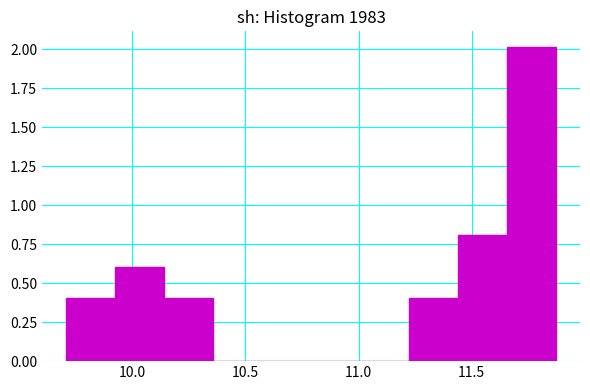

Reading left to right, list every bar in this chart as the range it spans on the x-axis followed by its height. Neither the bar edges nor the heights are printed on the chart, so give them approximately, as read against the axes.

9.70 to 9.95: 0.4
9.95 to 10.15: 0.6
10.15 to 10.35: 0.4
10.35 to 10.55: 0
10.55 to 10.80: 0
10.80 to 11.00: 0
11.00 to 11.20: 0
11.20 to 11.45: 0.4
11.45 to 11.65: 0.8
11.65 to 11.85: 2.0